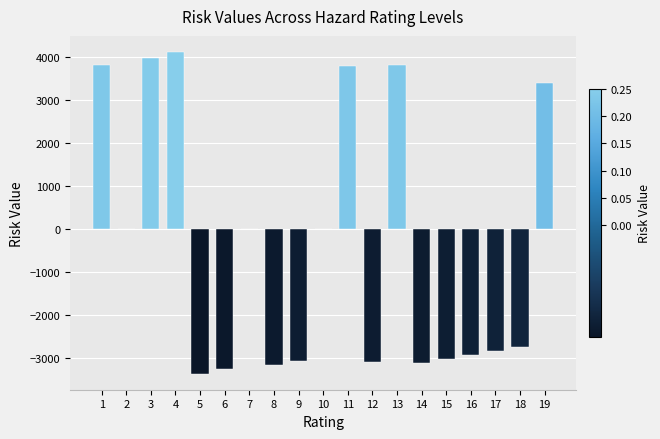

Is it true that the value at 11 is 3773.4?

True